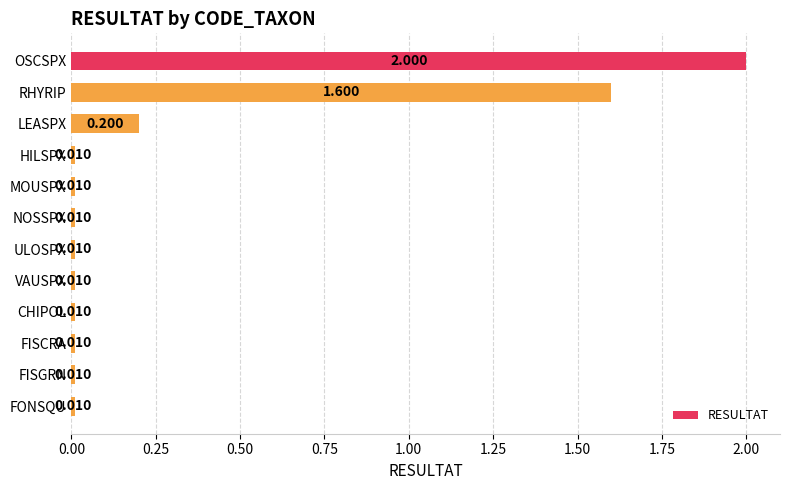

Where is the data nearest to the value 1?

RHYRIP